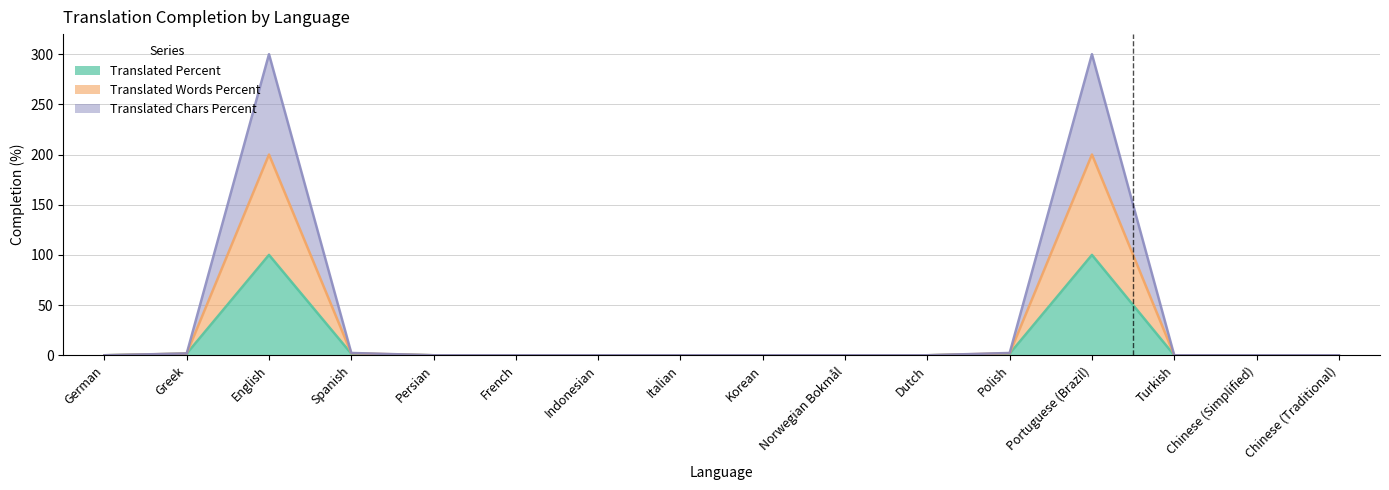

True or false: translated_percent and translated_words_percent cross at least once.

False